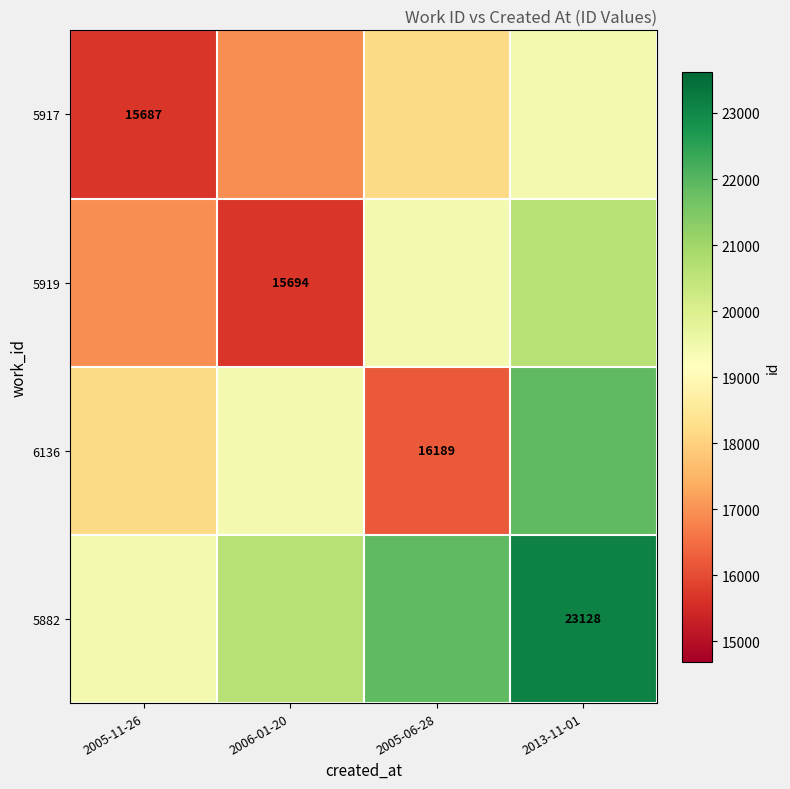

What is the average value of the 5919 series?

18169.1